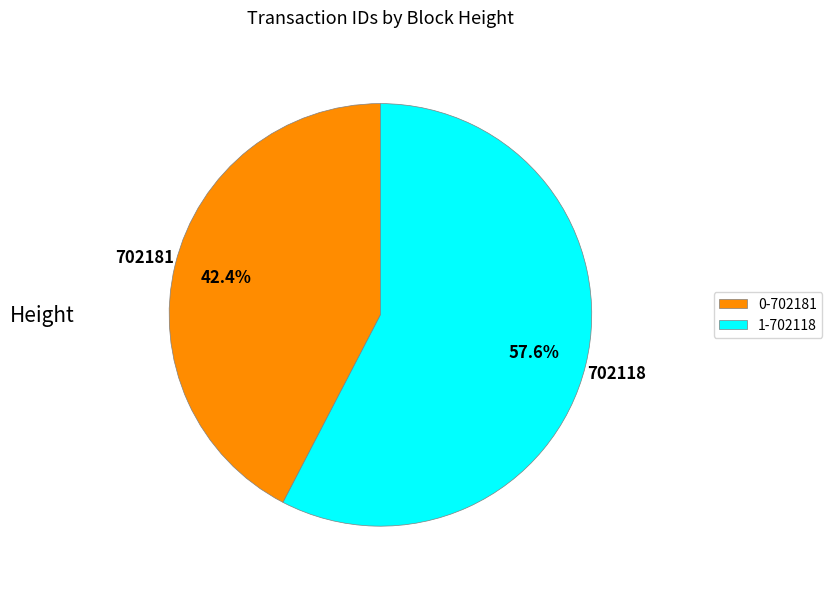

How many slices are in this pie chart?

2